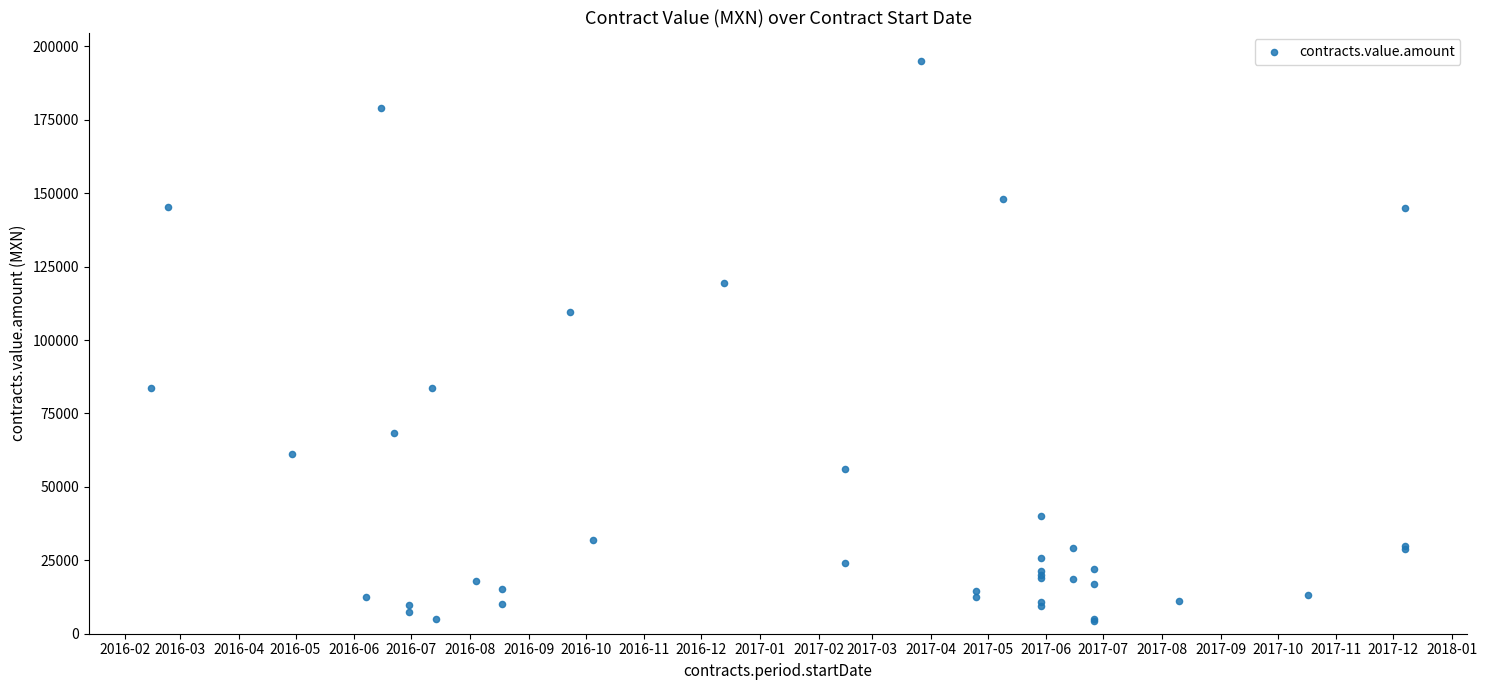

What Y value in the scatter plot is closest to 99686?

109426.8